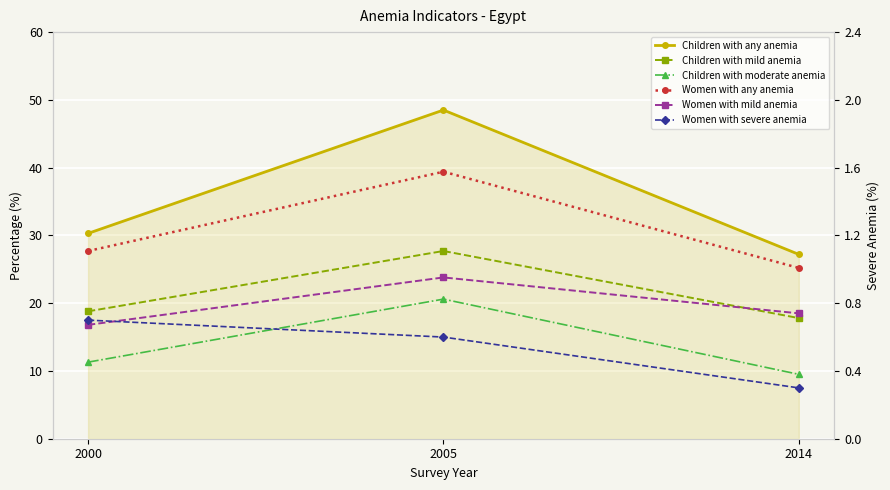

The Women with severe anemia series shows 0.7 at 2000. True or false?

True